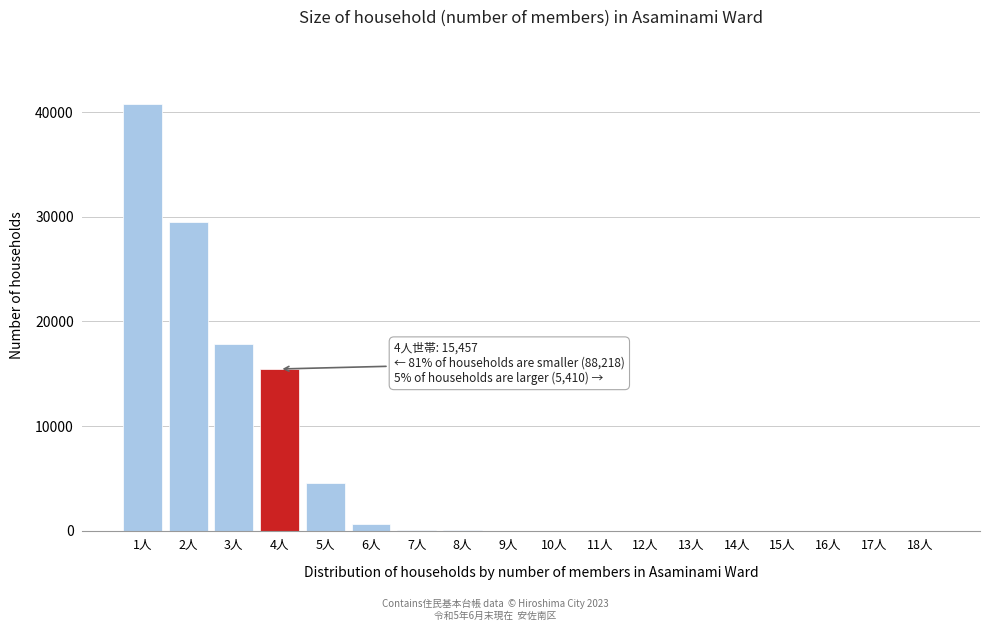

Where is the data nearest to the value 20401?

3人